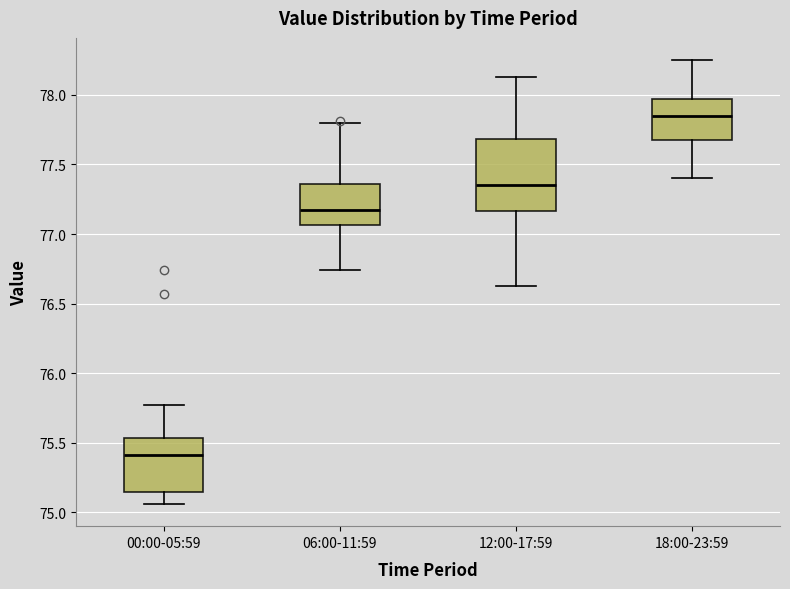

Comparing the boxes themselves (not the whiskers), which one is the tallest?

12:00-17:59